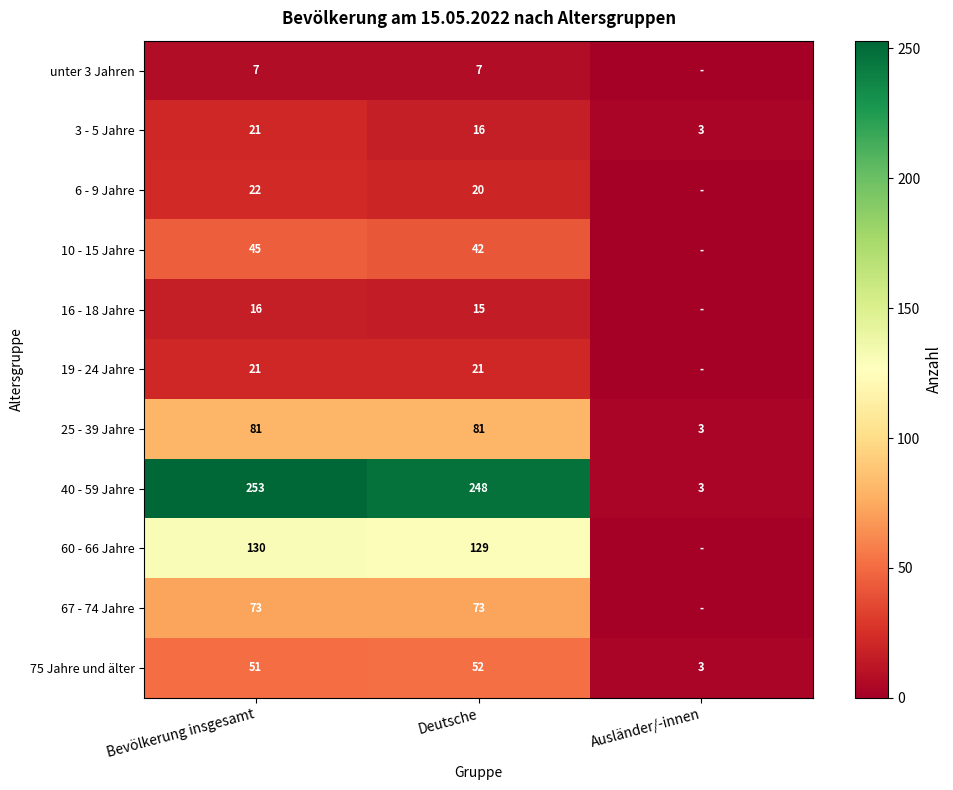

What is the difference between the highest and lowest values at Deutsche?

241